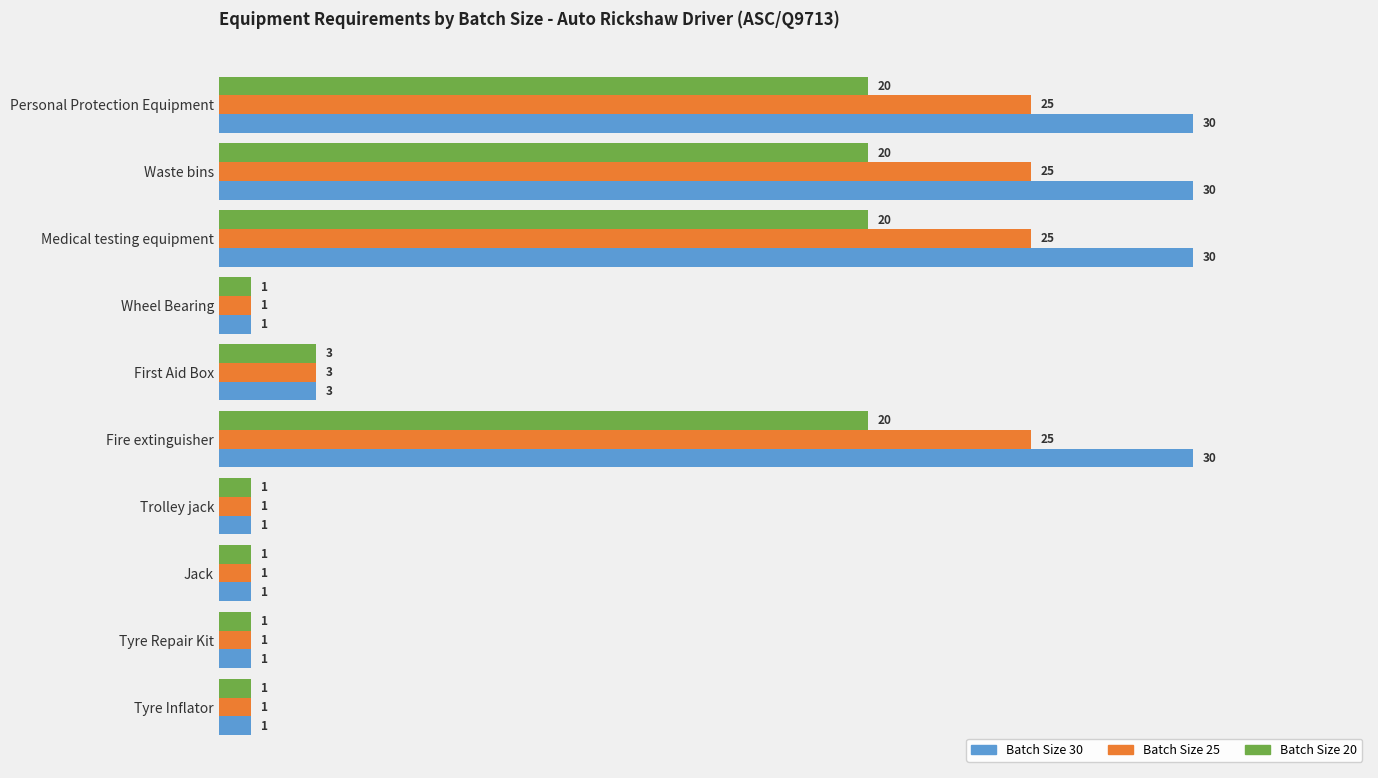

How many Batch Size 20 values are between 1 and 20?

10